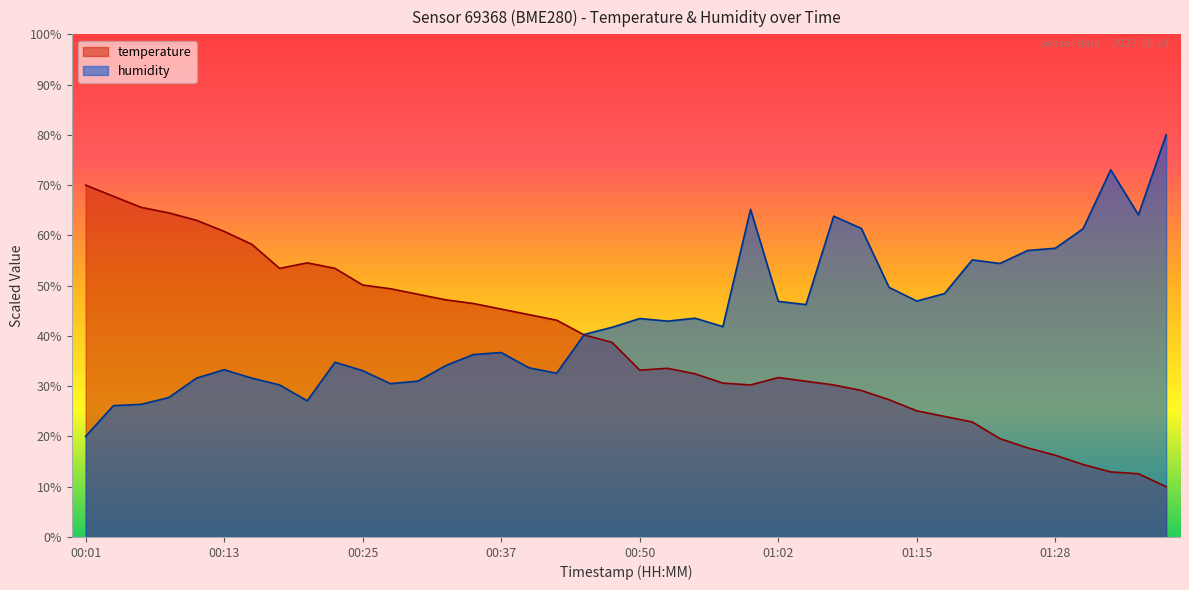

Between 01:35 and 01:02, which is larger?

01:02